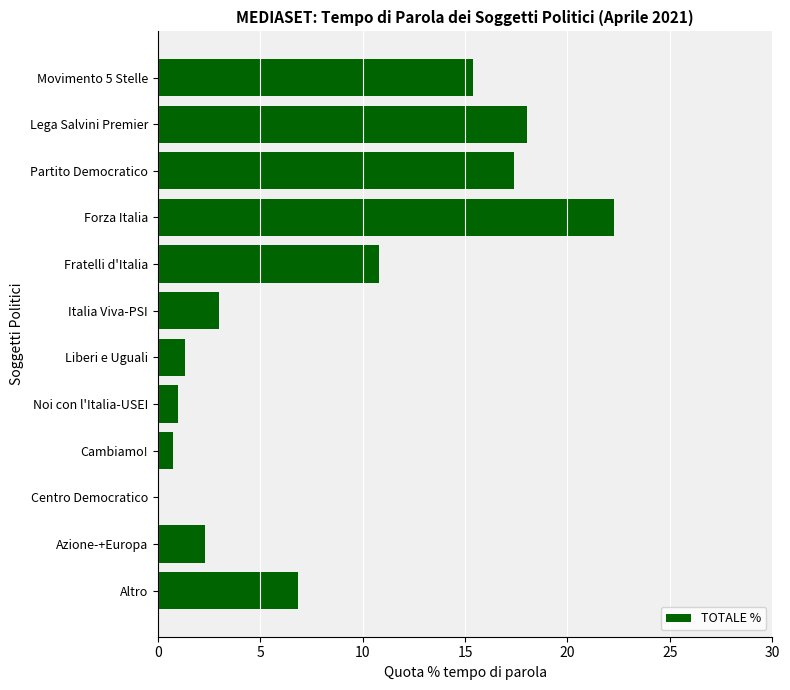

Which has a higher value, Italia Viva-PSI or Liberi e Uguali?

Italia Viva-PSI